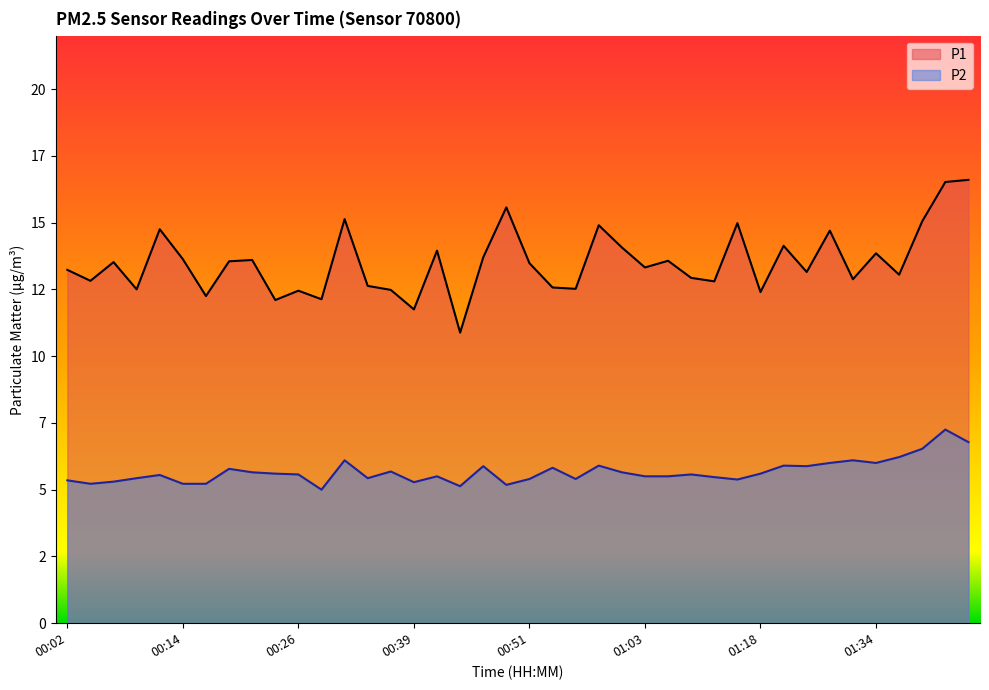

What is the difference between the maximum and minimum values in the P1 series?

5.7